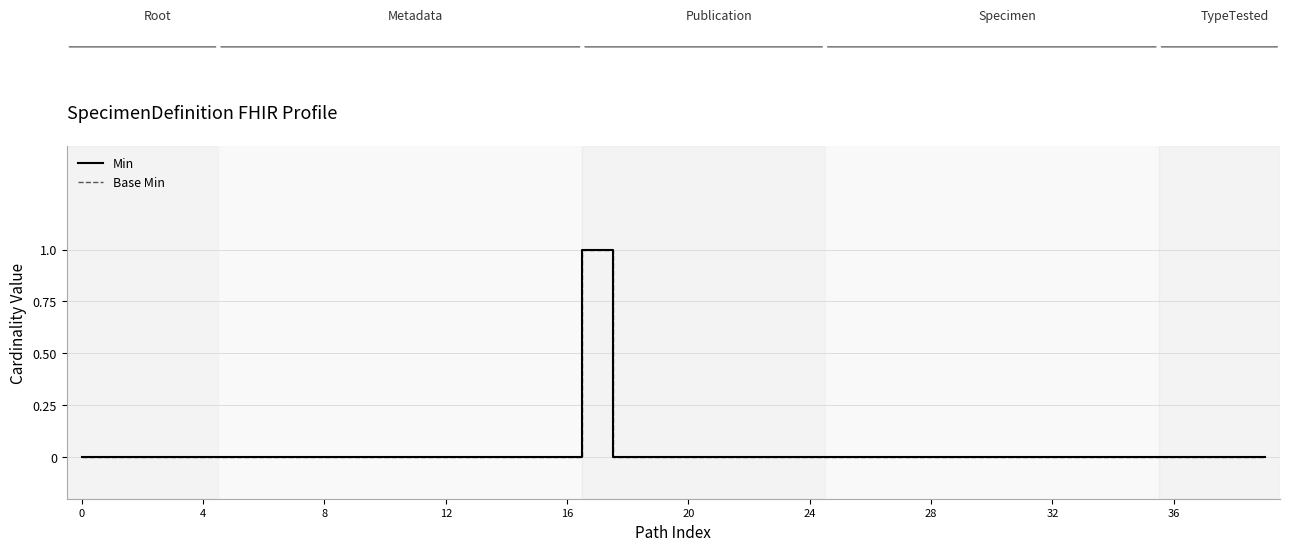

Is this an area chart (filled region under the line)?

No